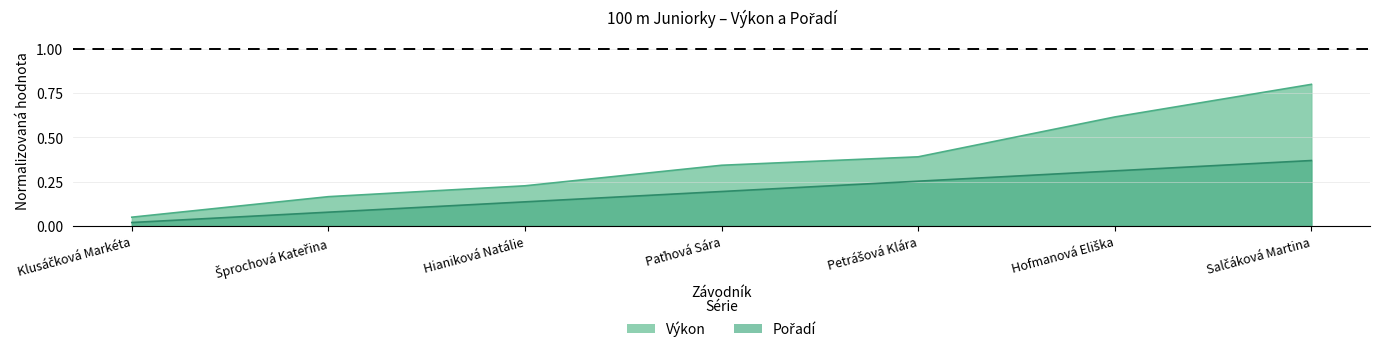

The Pořadí series shows 0.1 at Šprochová Kateřina. True or false?

True